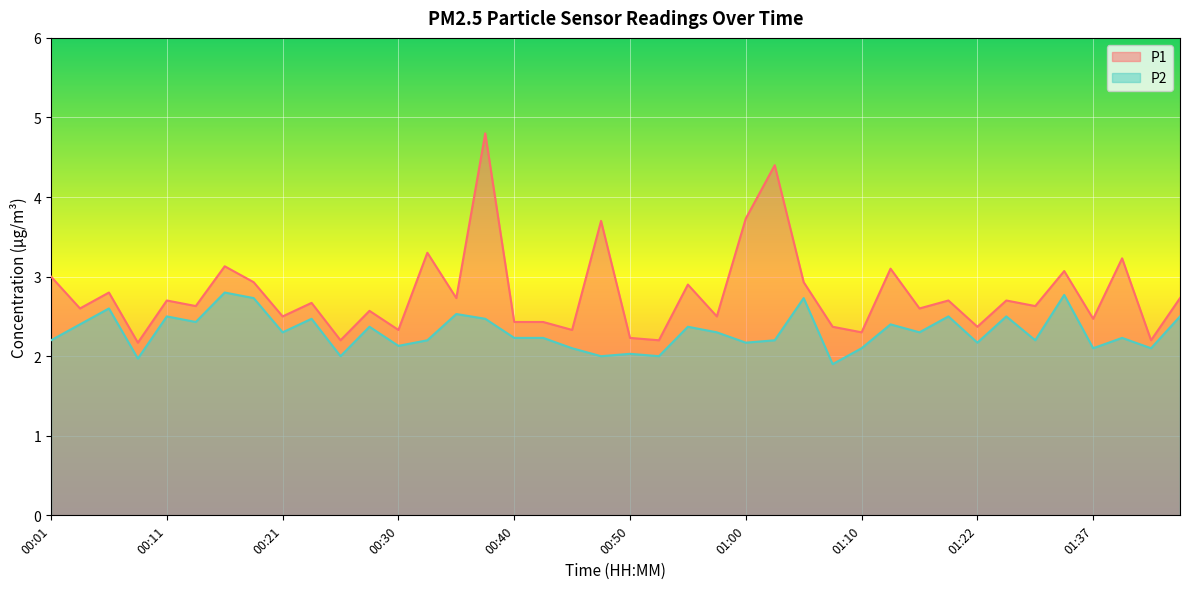

How many categories are shown in the chart?

40